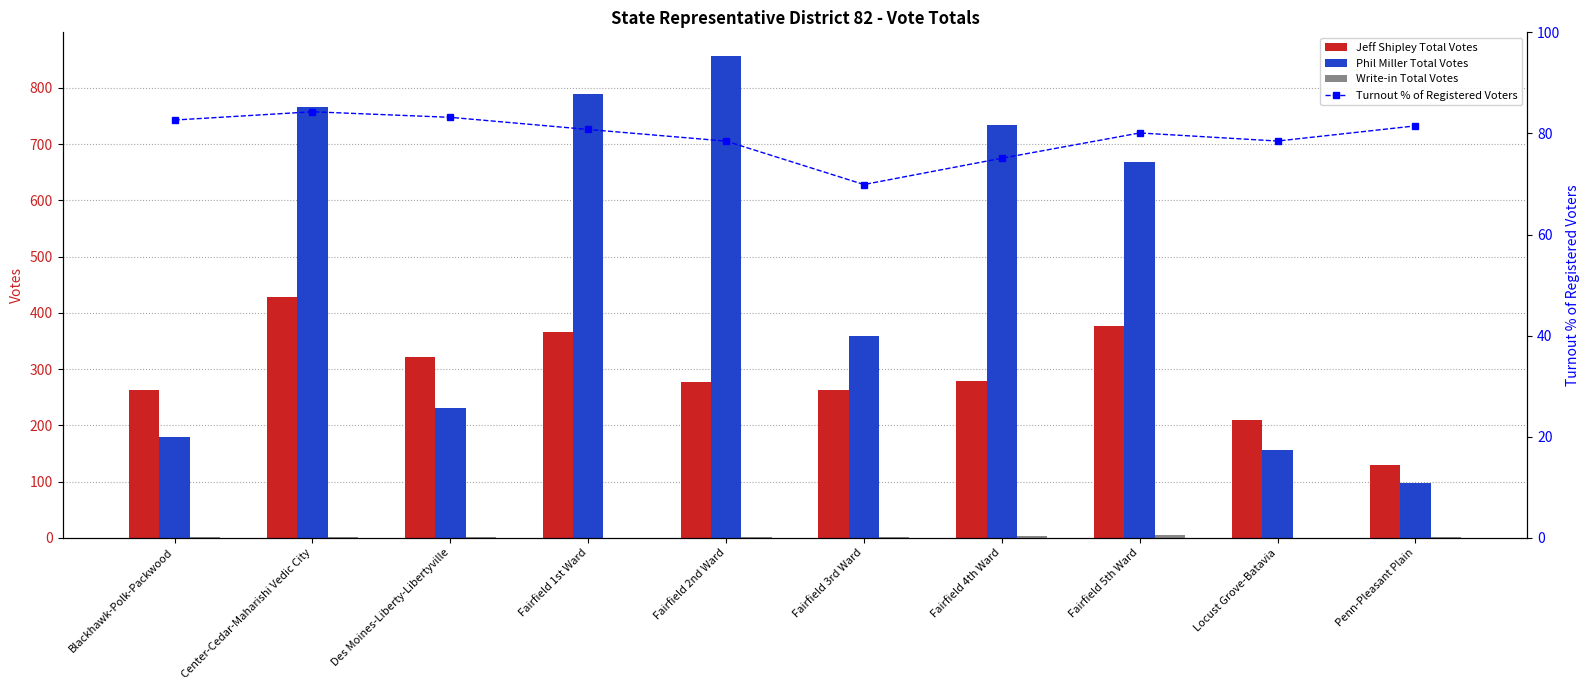

Rank the series at Fairfield 5th Ward from lowest to highest value.

Write-in Total Votes, Turnout % of Registered Voters, Jeff Shipley Total Votes, Phil Miller Total Votes